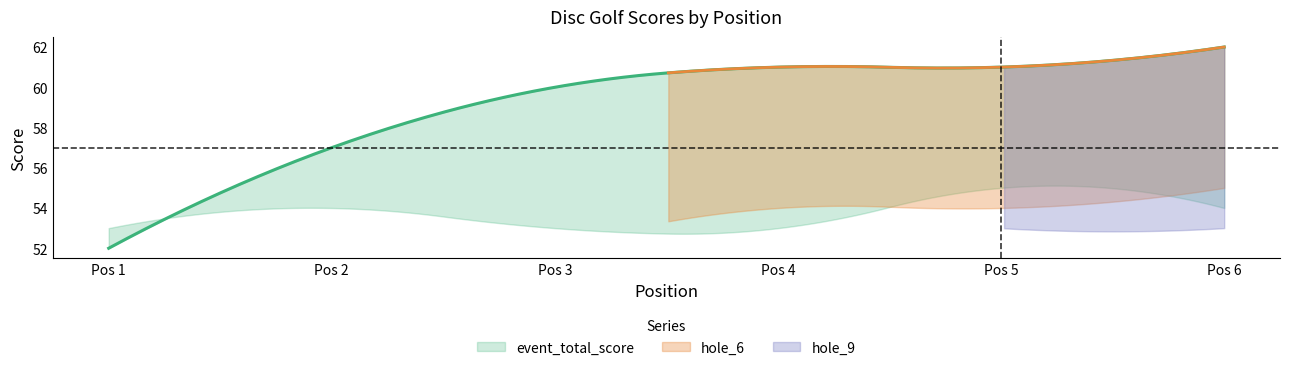

Is it true that round_total_score equals 74 at 1?

False